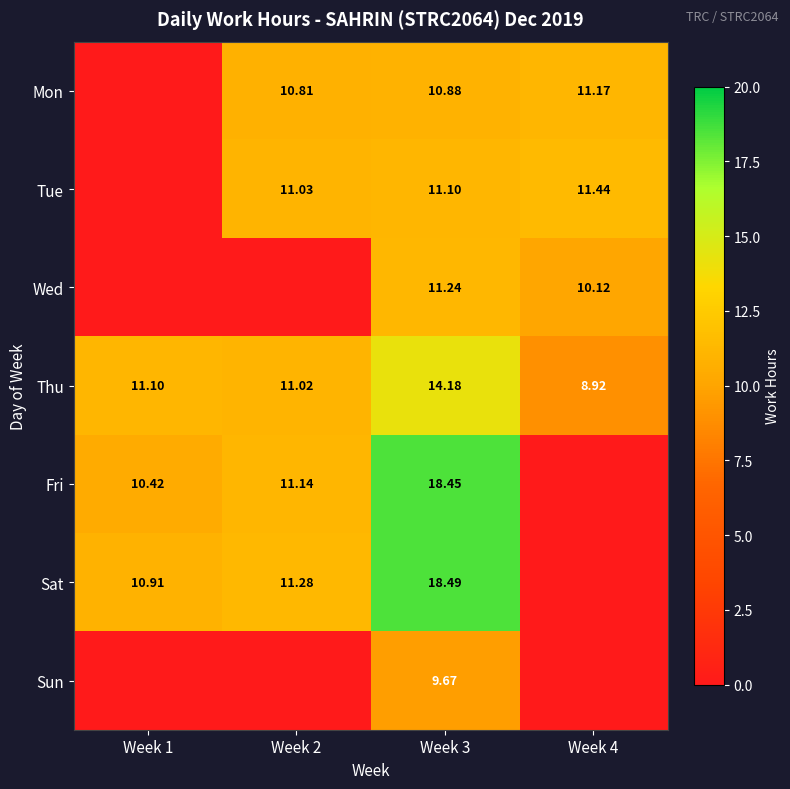

What is the difference between the maximum and minimum values in the Thu series?

5.3